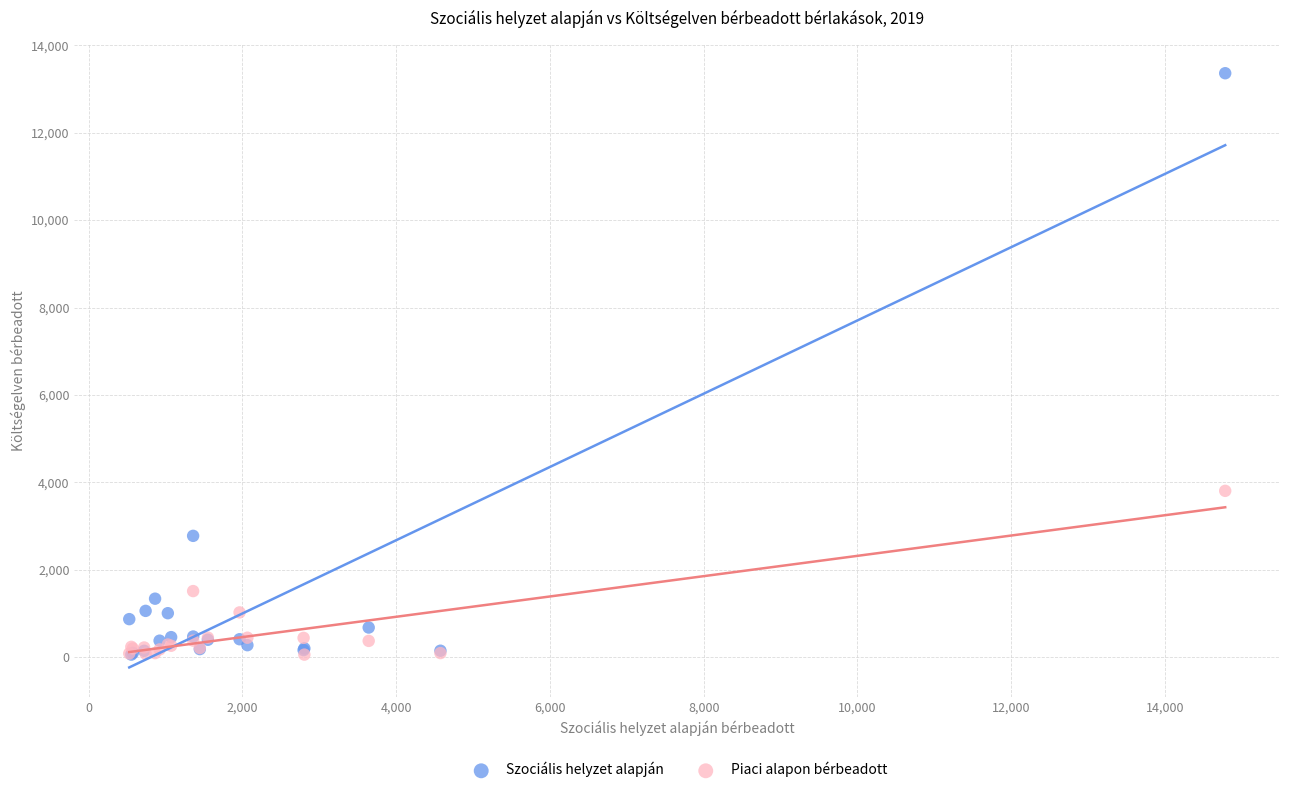

In the Szociális helyzet alapján series, what Y value is closest to 6709?

2774